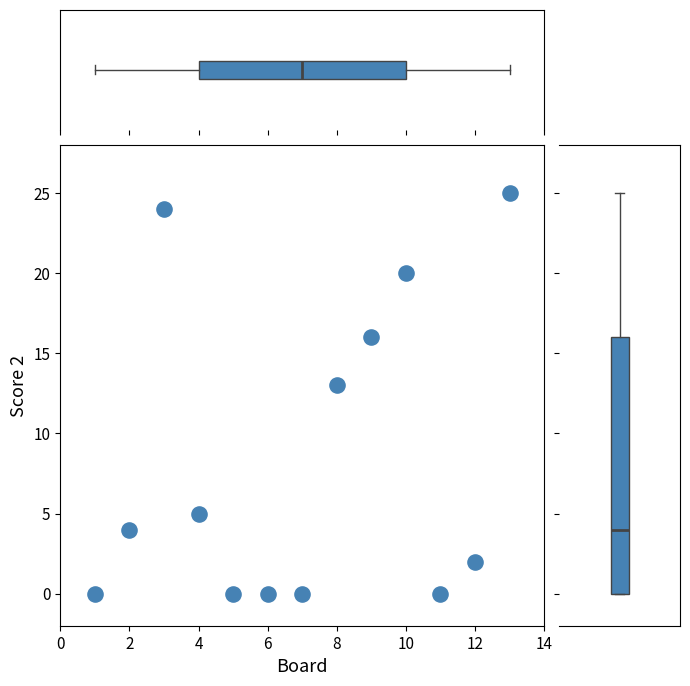

What is the range of X values (max minus min)?

12